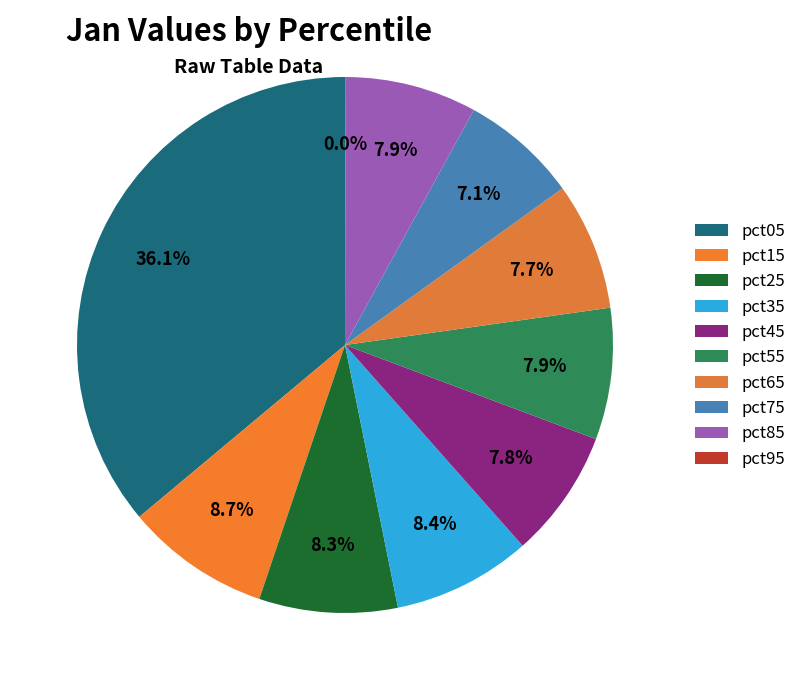

How many slices are in this pie chart?

10